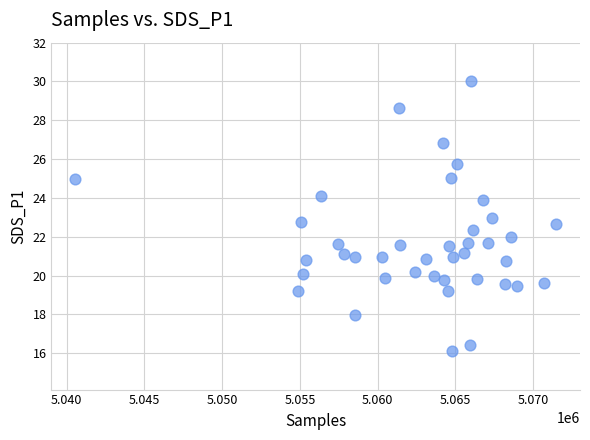

What is the range of Y values (max minus min)?

13.9